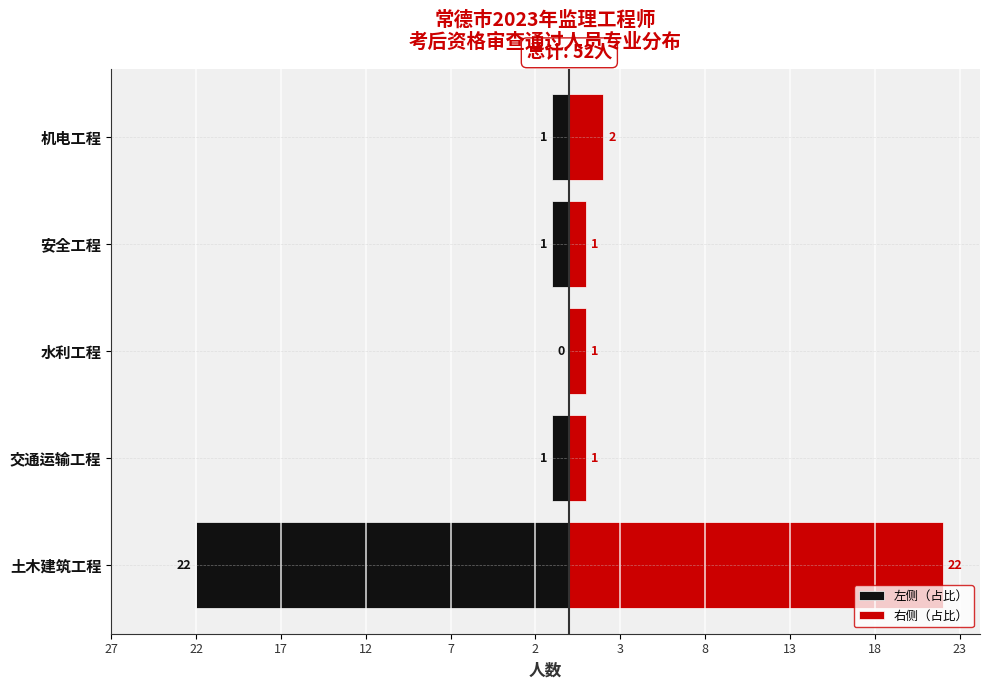

What is the average value of the 左侧（占比） series?

-5